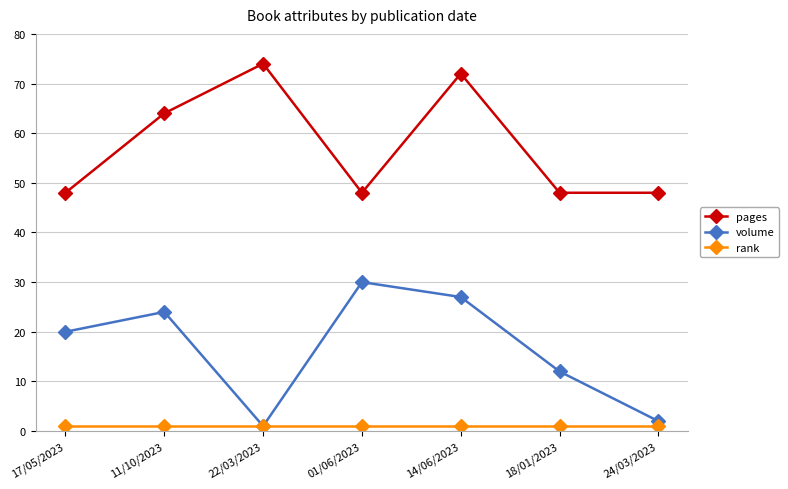

What is the spread (max minus min) of values at 24/03/2023?

47